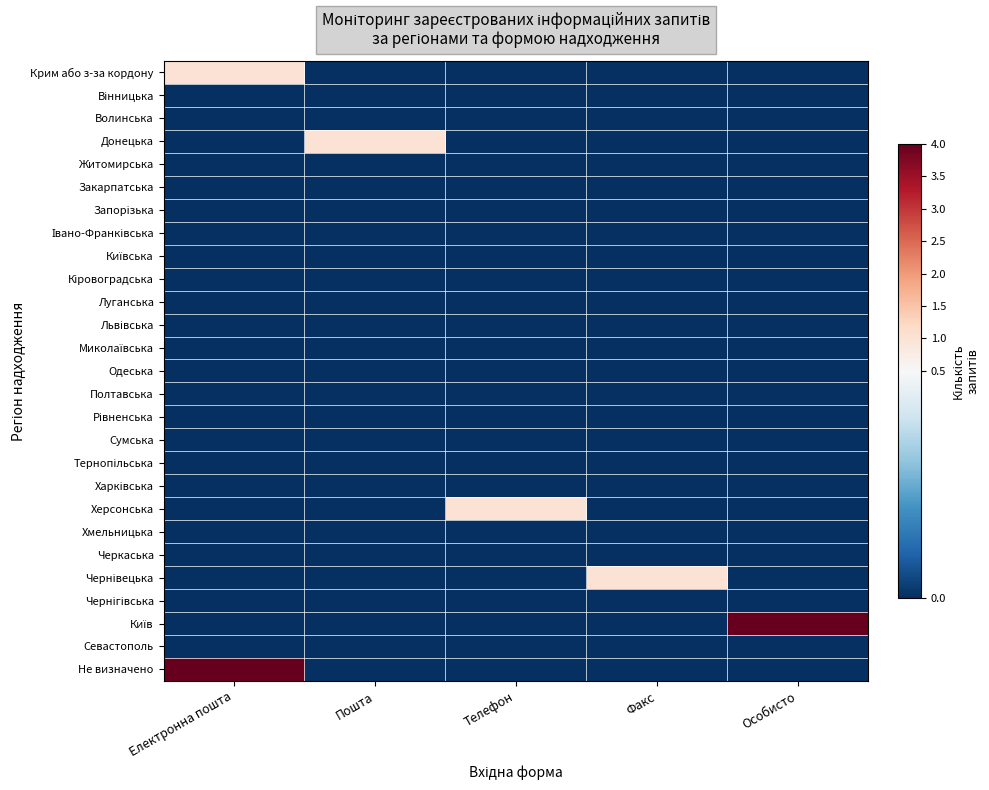

Which series has the largest range (max minus min)?

Київ